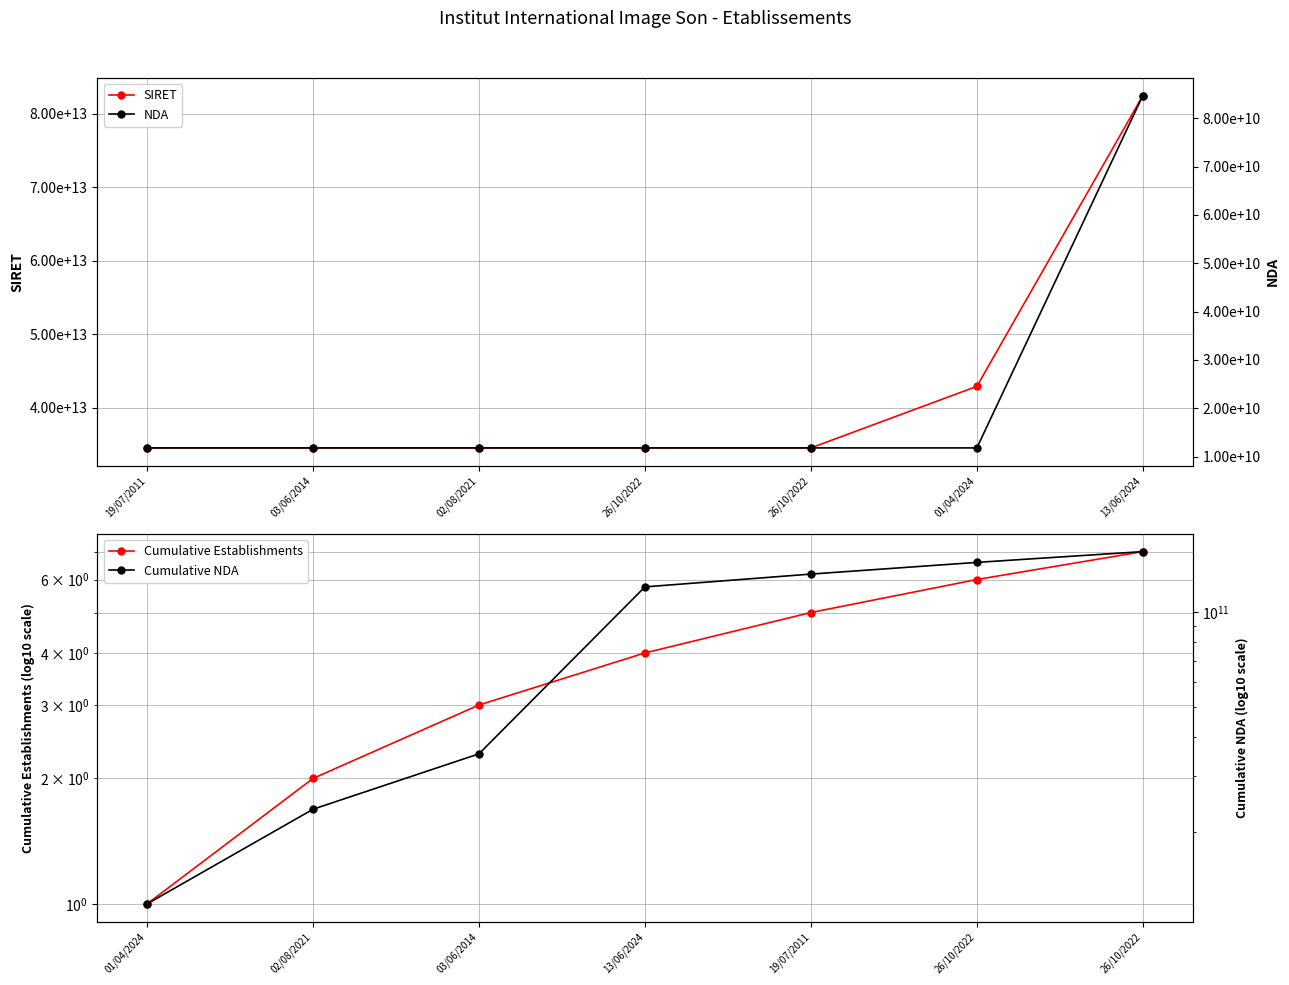

Rank the series at 01/04/2024 from lowest to highest value.

Cumulative Establishments, NDA, Cumulative NDA, SIRET